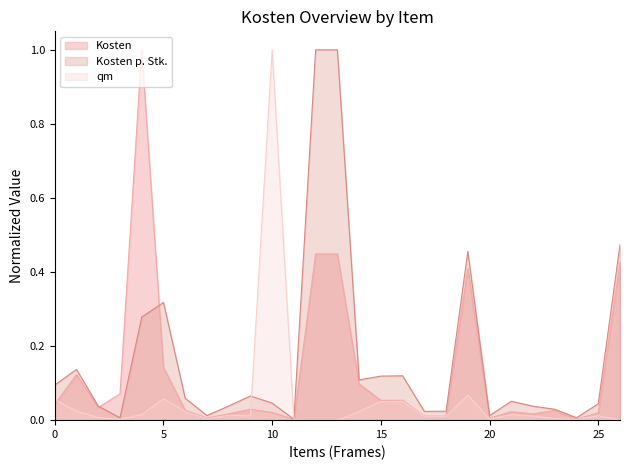

The qm series shows 0.0 at 23. True or false?

True